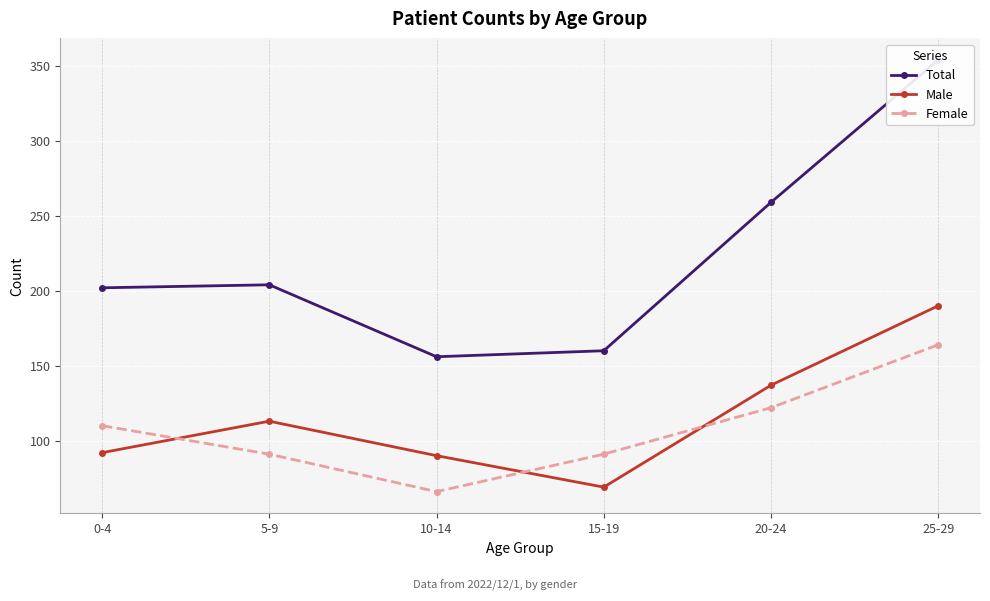

Reading left to right, transcribe all the data shown in this chart.

Total: 202	204	156	160	259	354
Male: 92	113	90	69	137	190
Female: 110	91	66	91	122	164